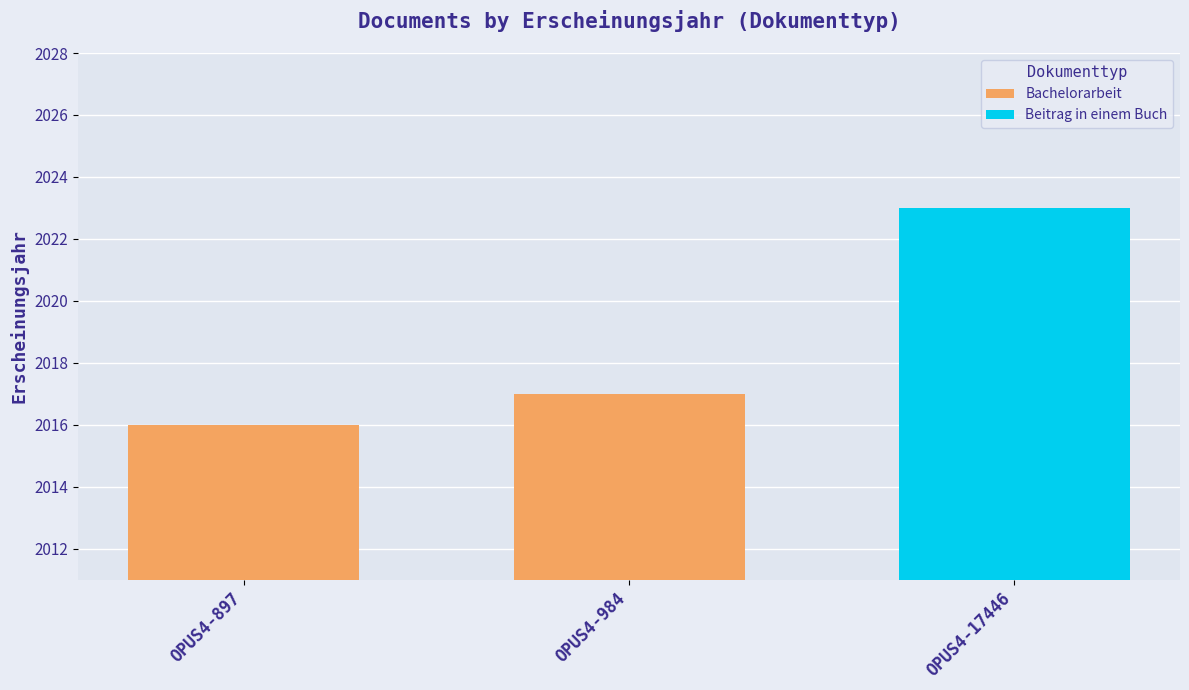

True or false: Bachelorarbeit has a value of 2740 at OPUS4-984.

False